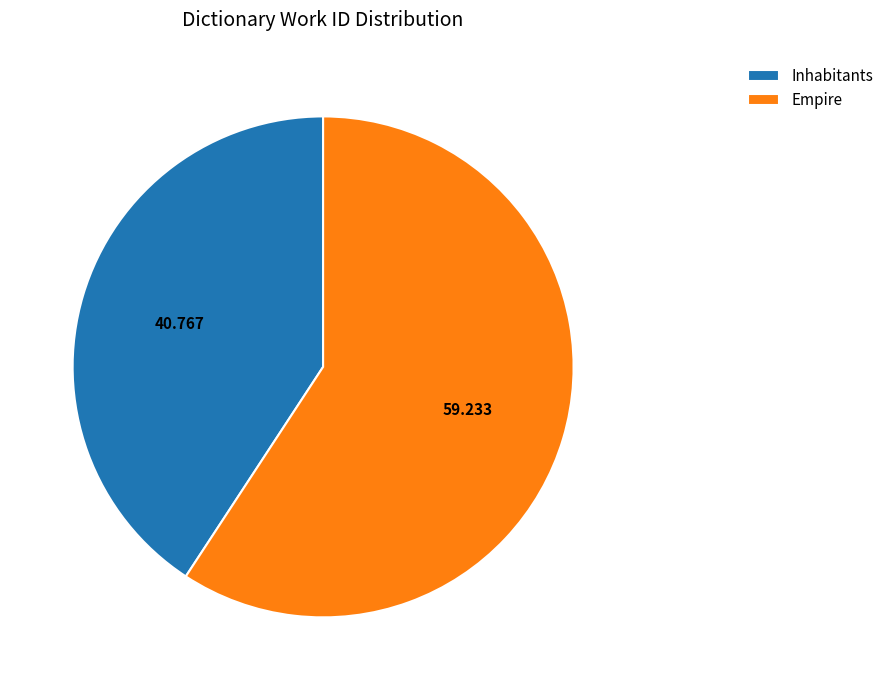

What is the largest slice in the pie chart?

Empire